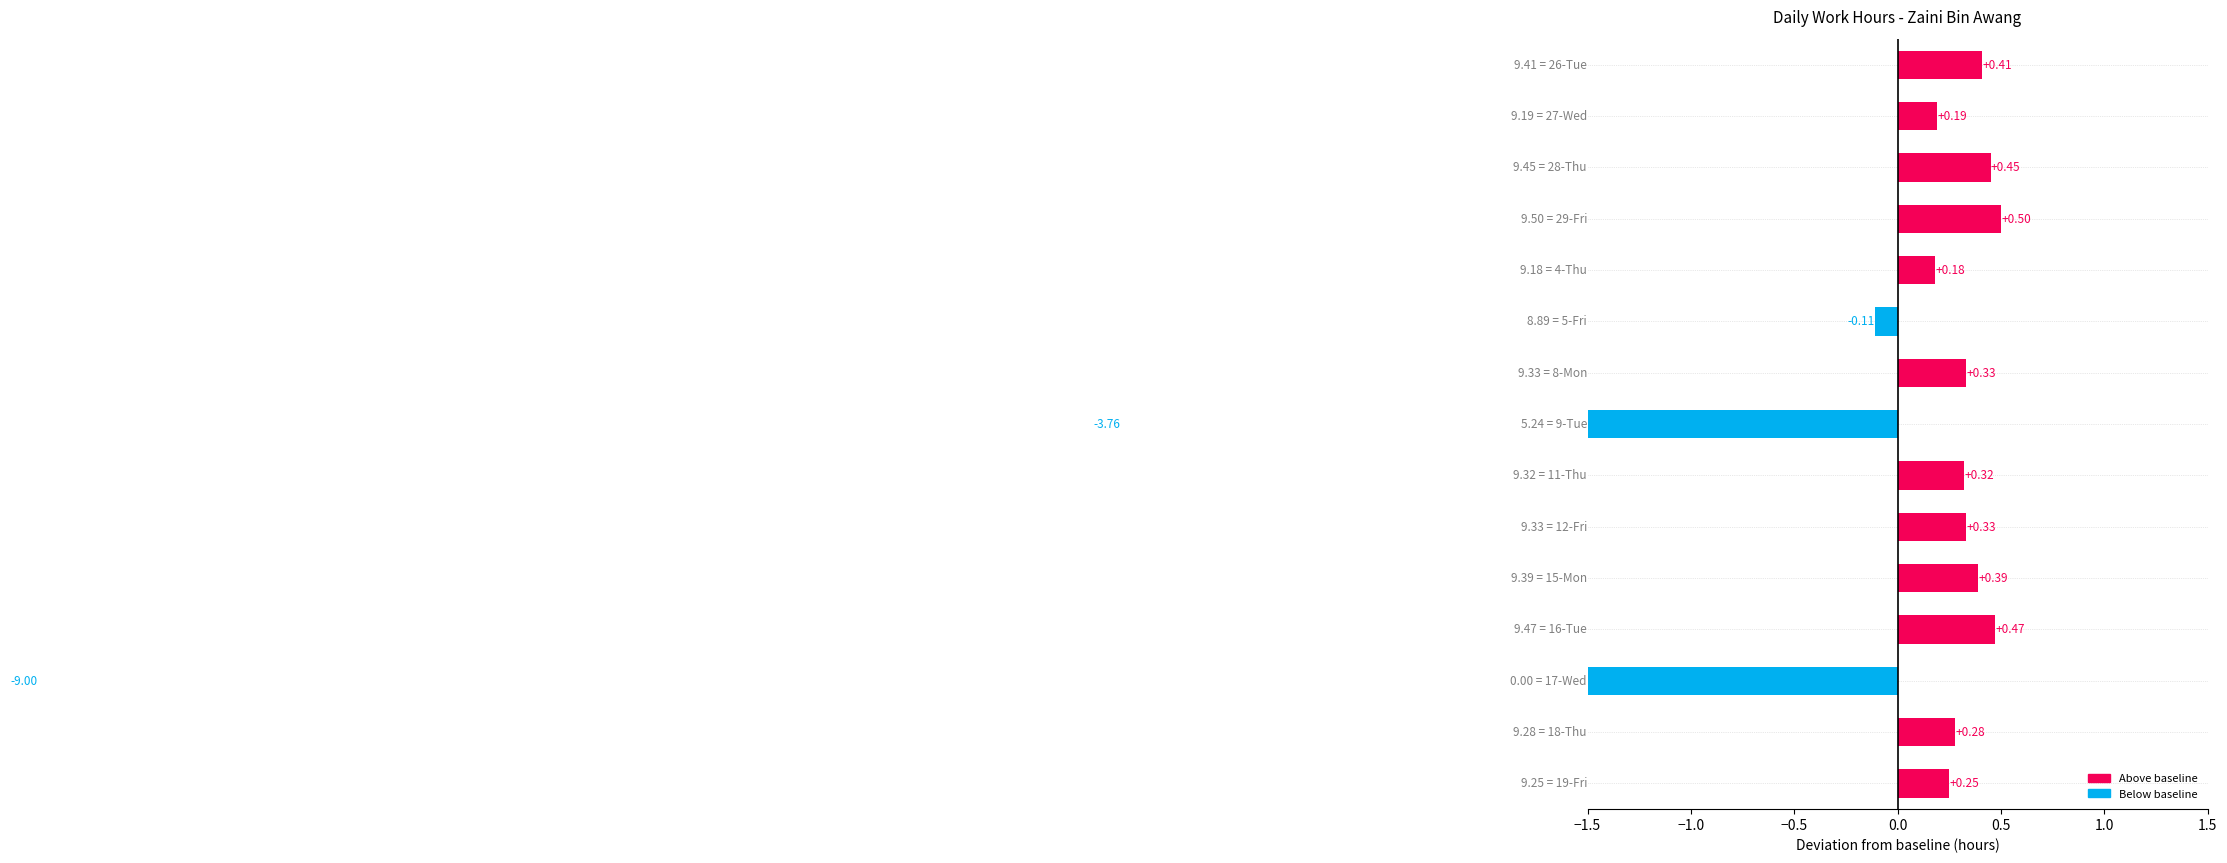

What is the change in value from 27-Wed to 28-Thu?

+0.3